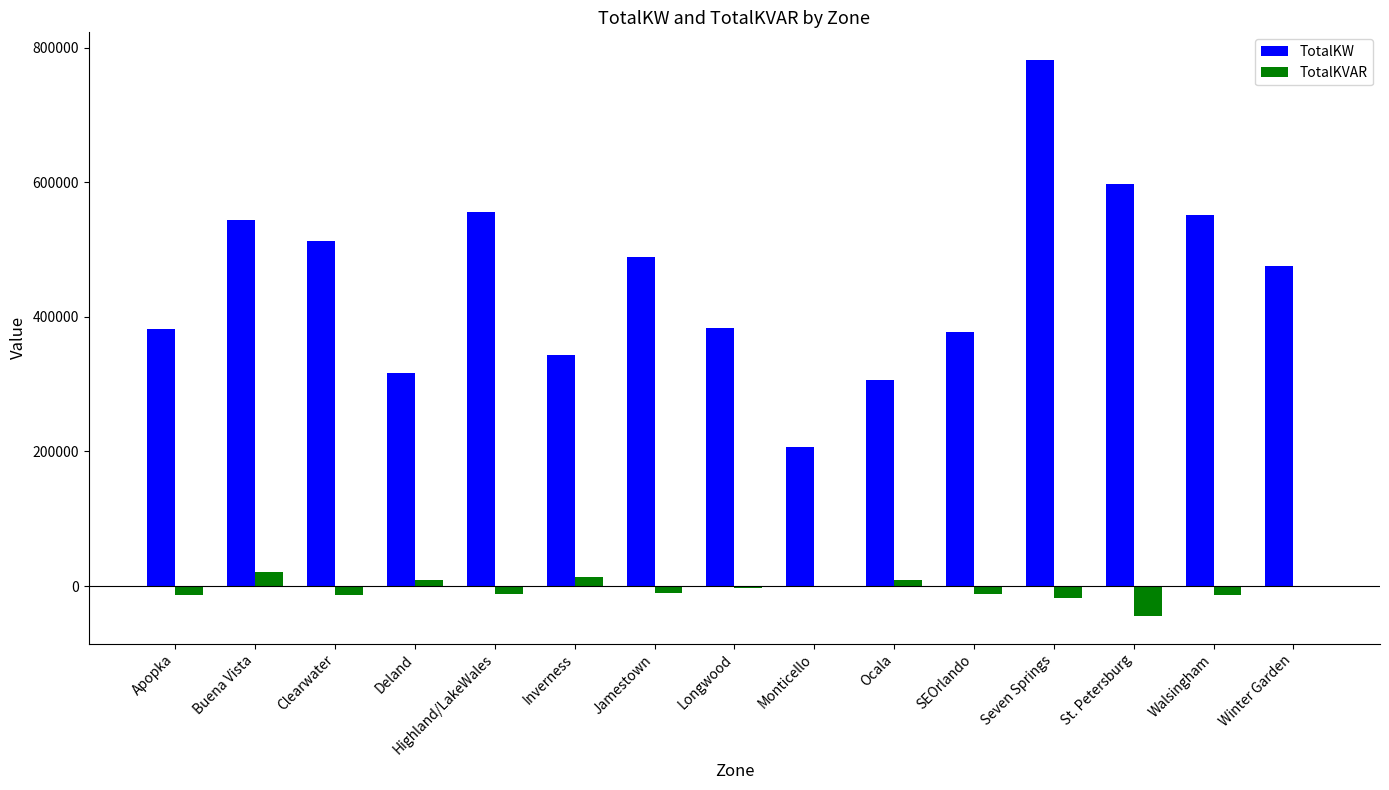

What are all the series names shown in the legend?

TotalKW, TotalKVAR